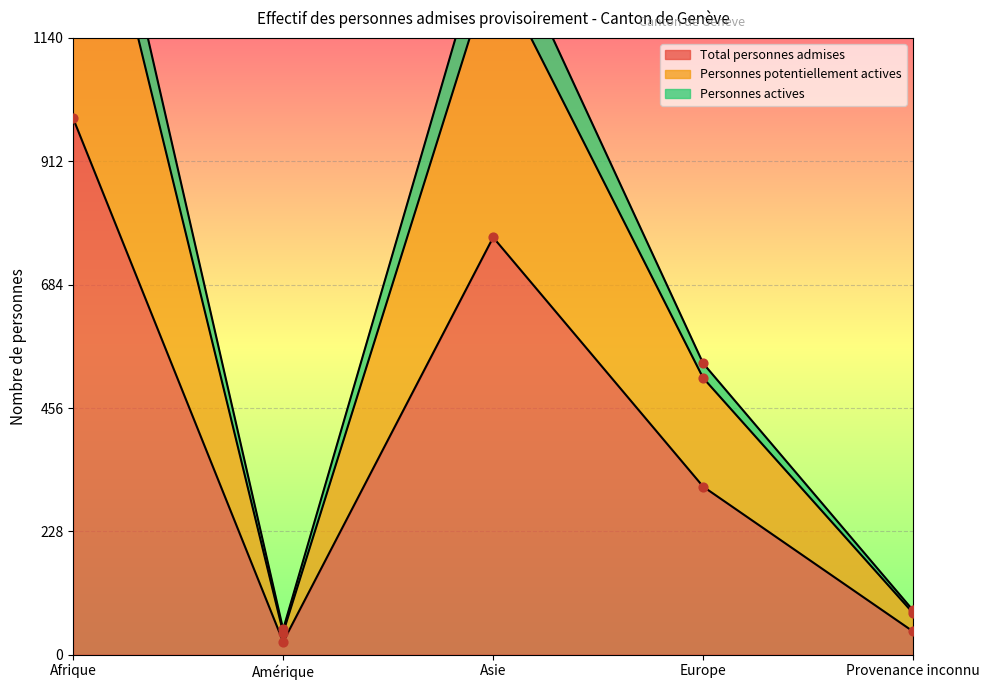

Which series reaches the minimum Y coordinate?

Total personnes admises